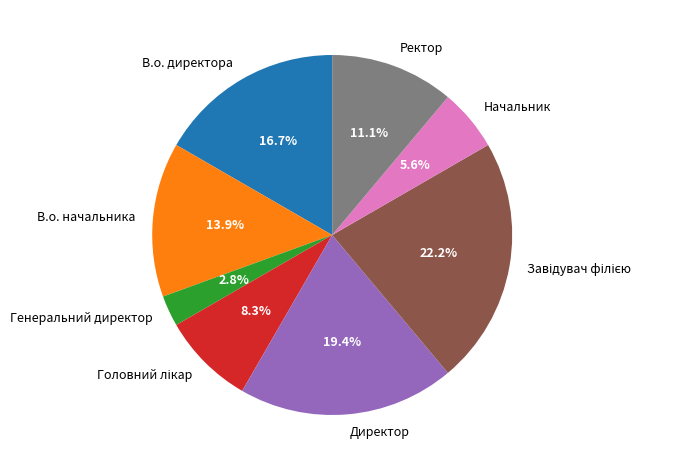

What is the smallest slice in the pie chart?

Генеральний директор